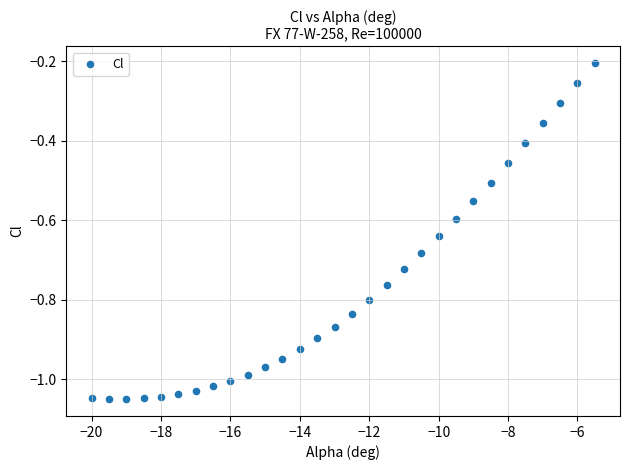

What is the range of Y values (max minus min)?

0.8